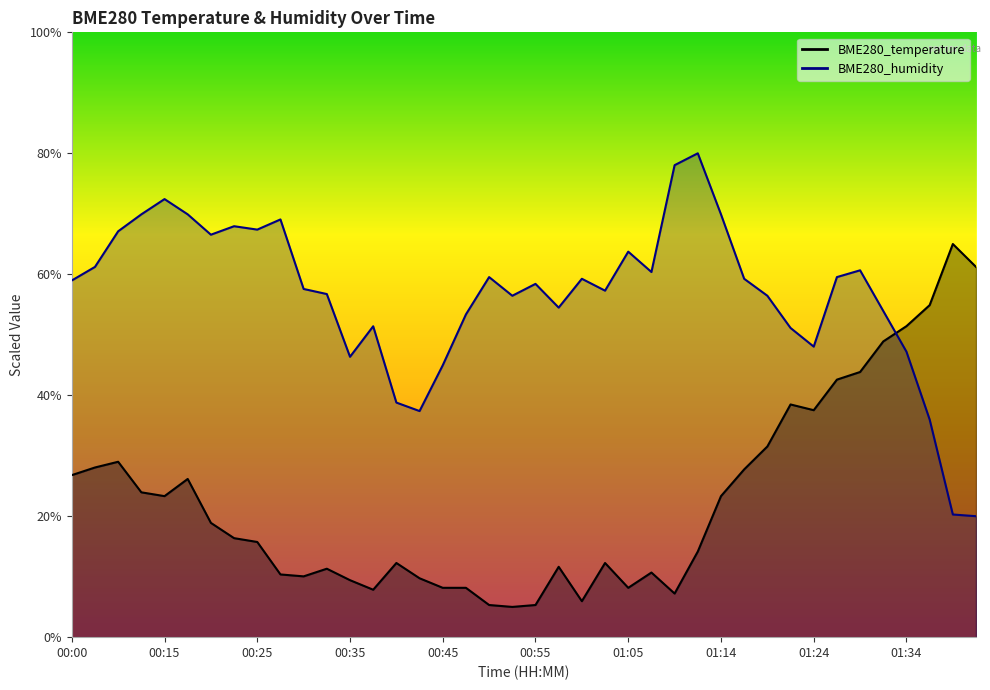

In BME280_temperature, how many points are higher than both neighbors (excluding endpoints)?

9